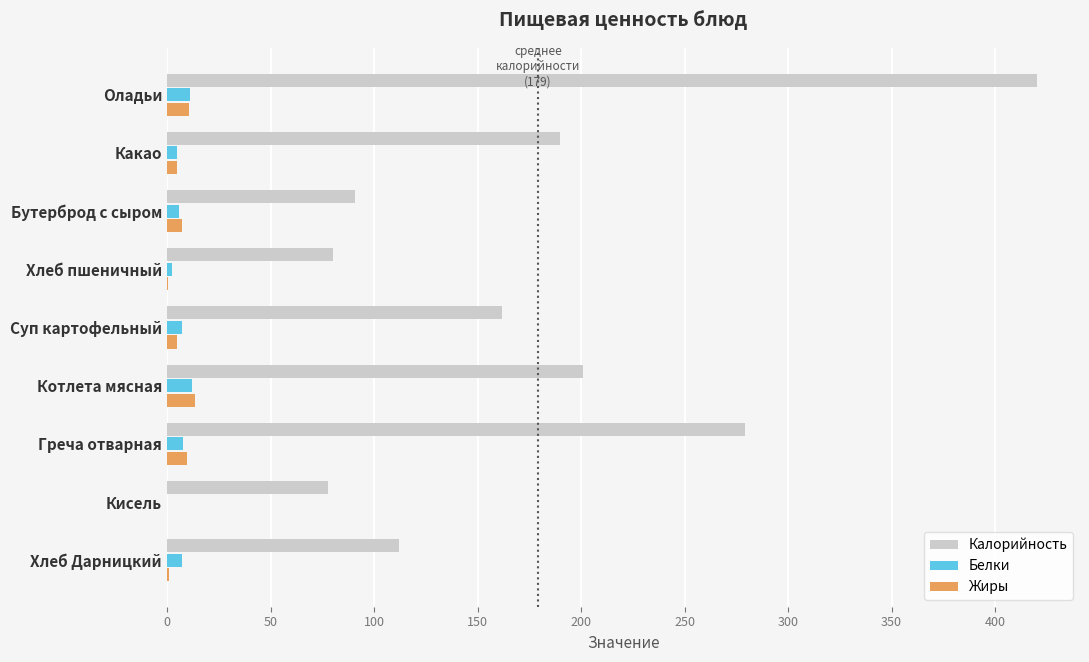

Which series changed the most between Суп картофельный and Котлета мясная?

Калорийность